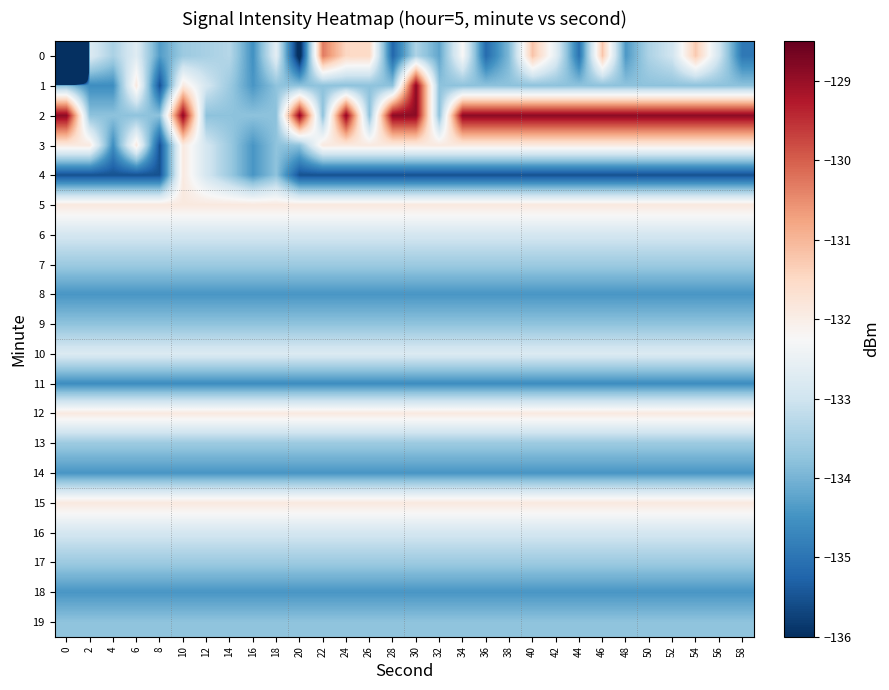

What is the total value across all series at 0?

-2750.4